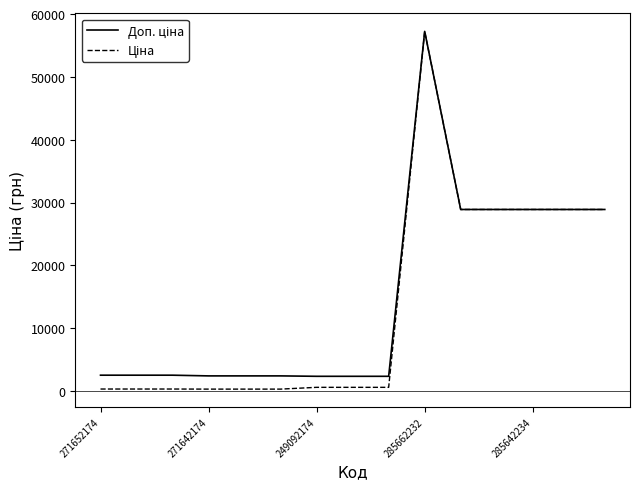

What is the maximum value shown in the chart?

57235.5